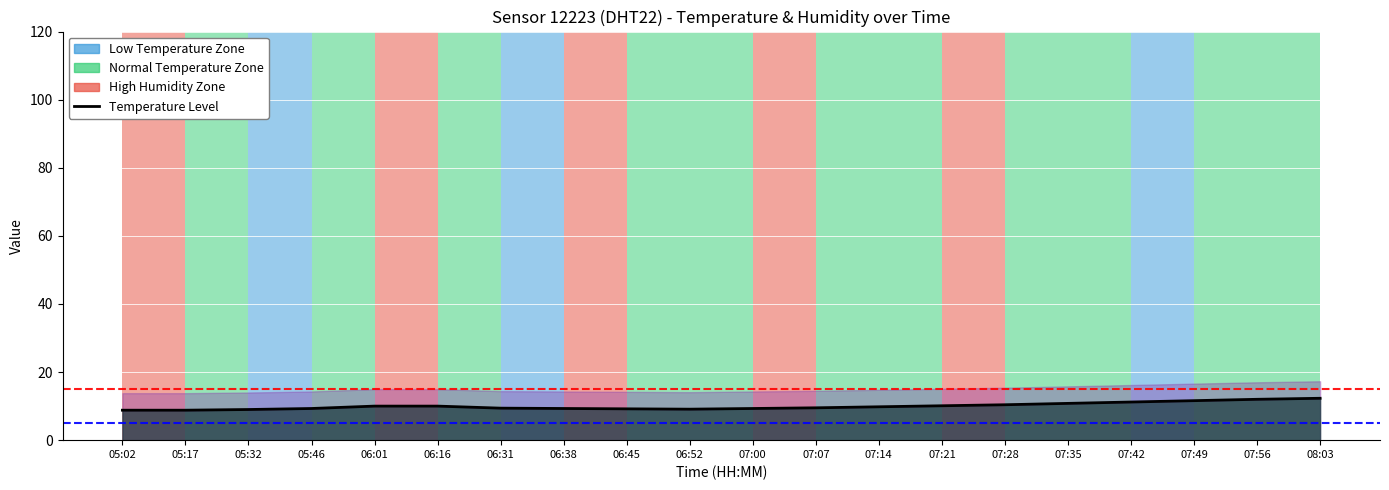

How many lines are shown in the chart?

1